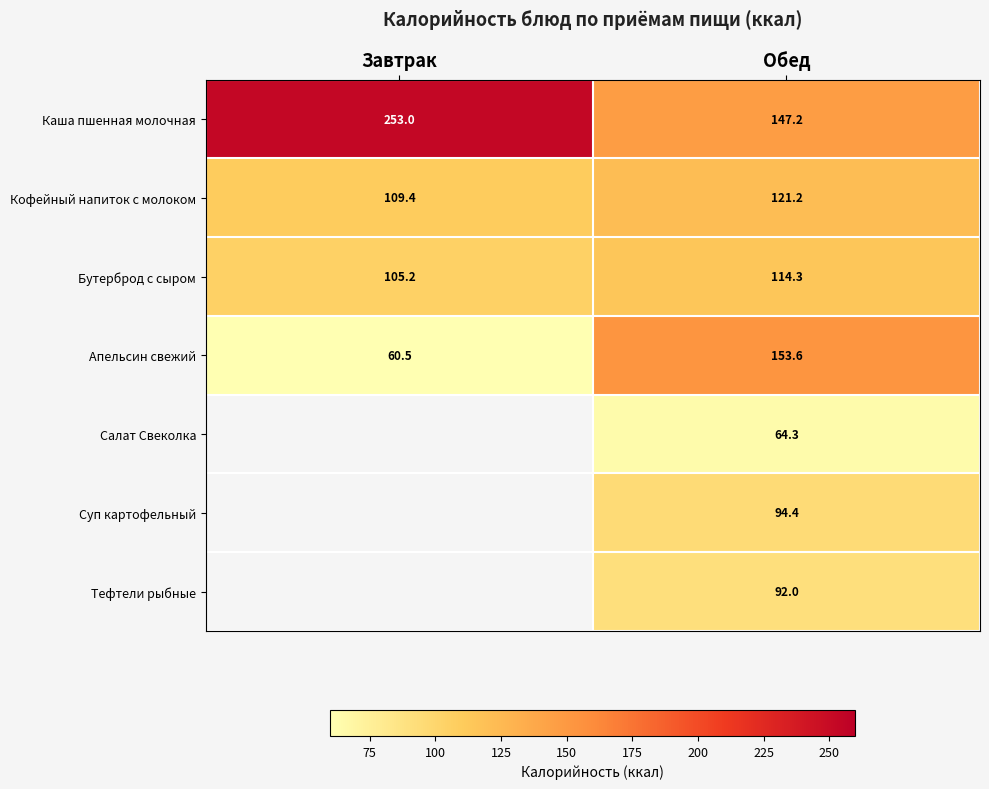

Is it true that Кофейный напиток с молоком equals 109.4 at Завтрак?

True